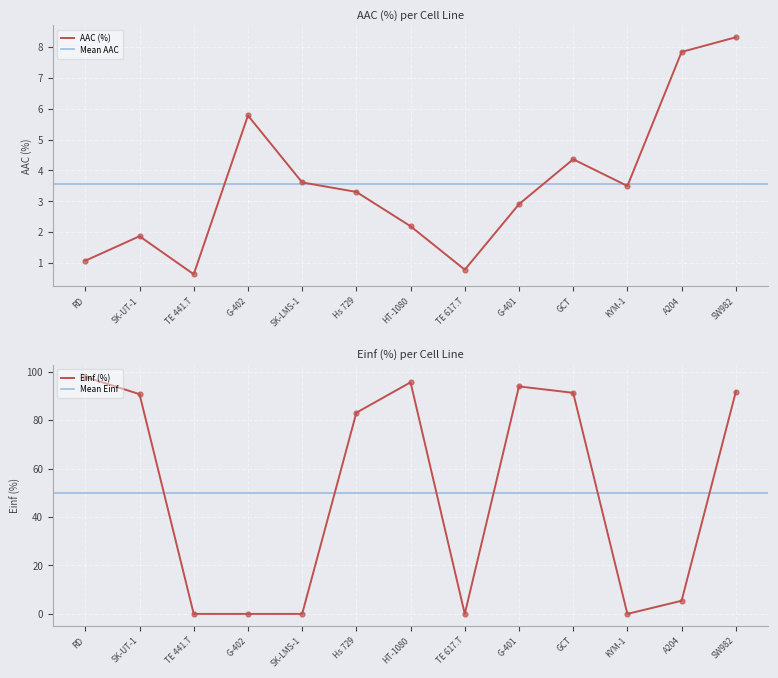

Which series reaches the minimum Y coordinate?

Einf (%)